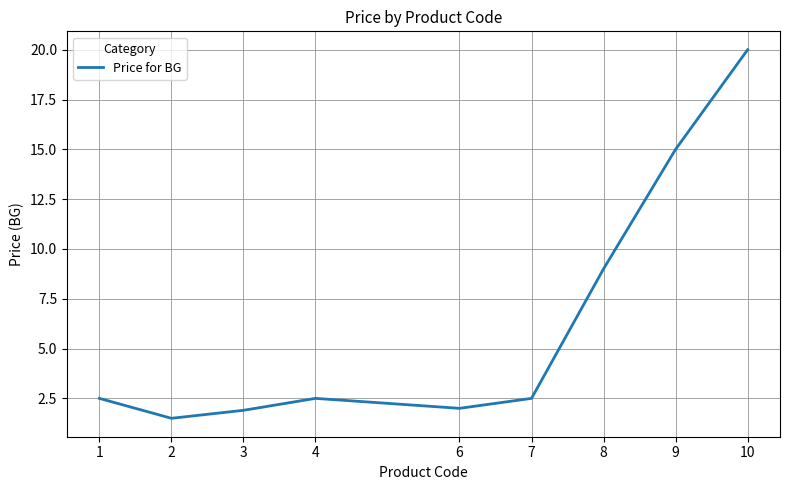

What is the ratio of the value at 7 to the value at 9?

0.2